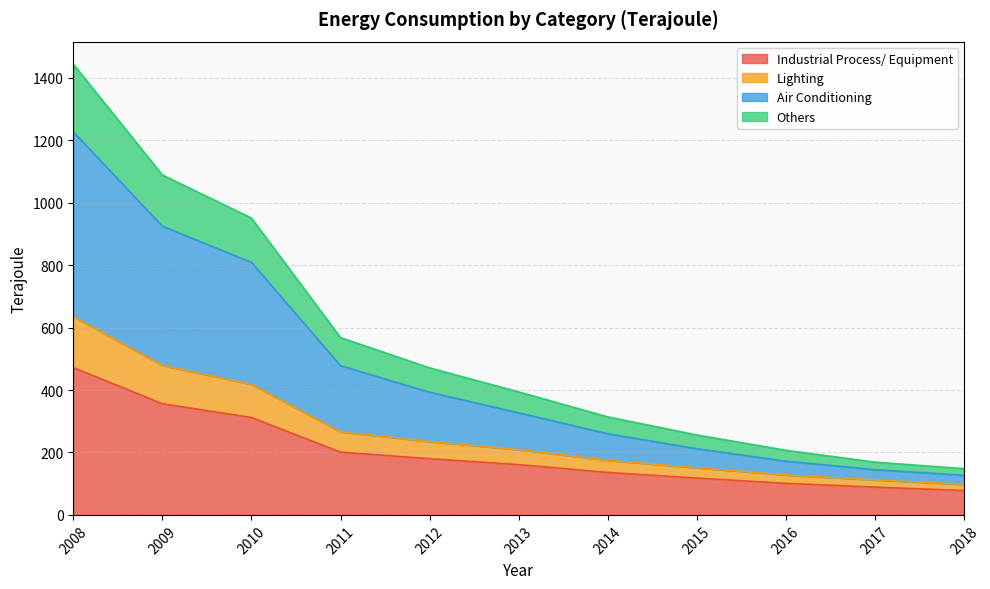

True or false: Industrial Process/ Equipment and Others cross at least once.

False